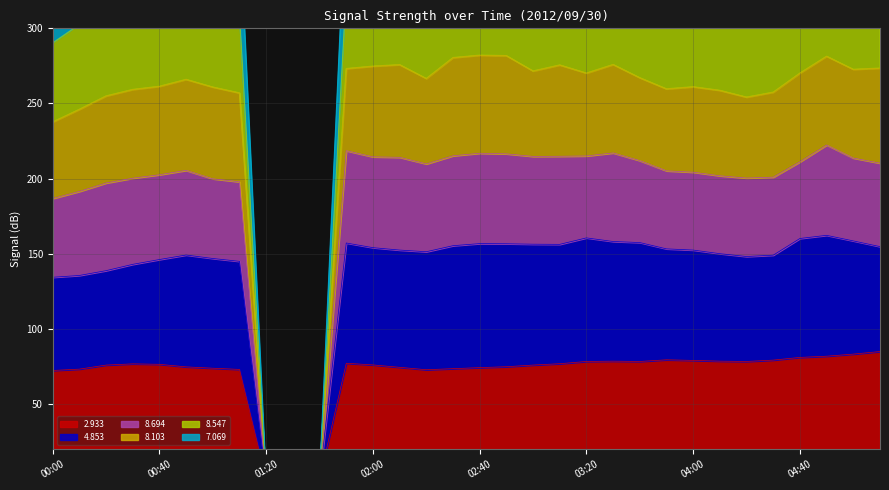

At which label does   7.069 first exceed 152?

01:50